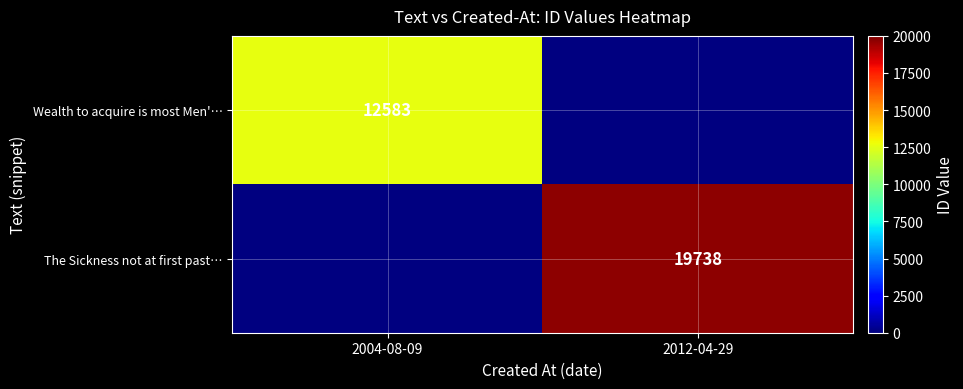

Is the value of The Sickness not at first past… at 2012-04-29 greater than the value of Wealth to acquire is most Men'… at 2004-08-09?

Yes